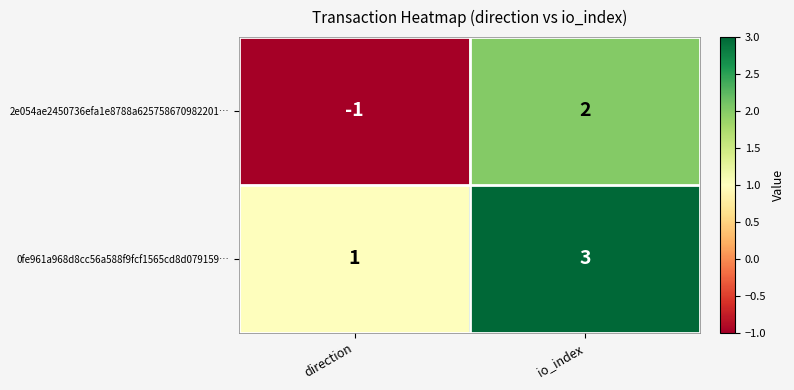

What is the difference between the highest and lowest values at io_index?

1